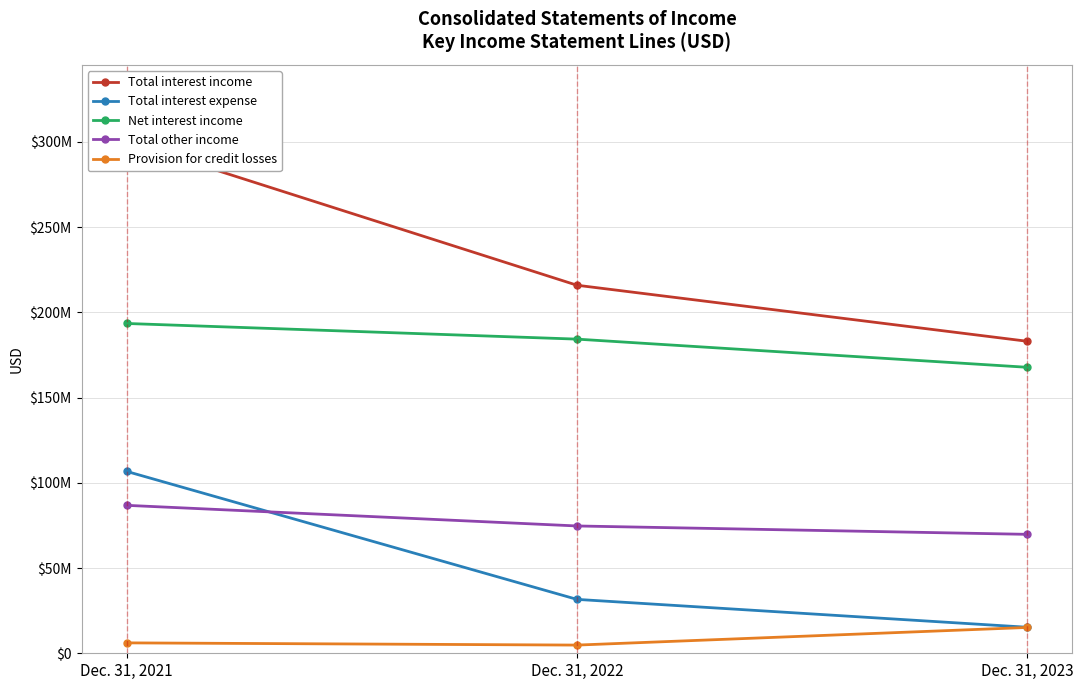

Count the number of categories in the chart.

3